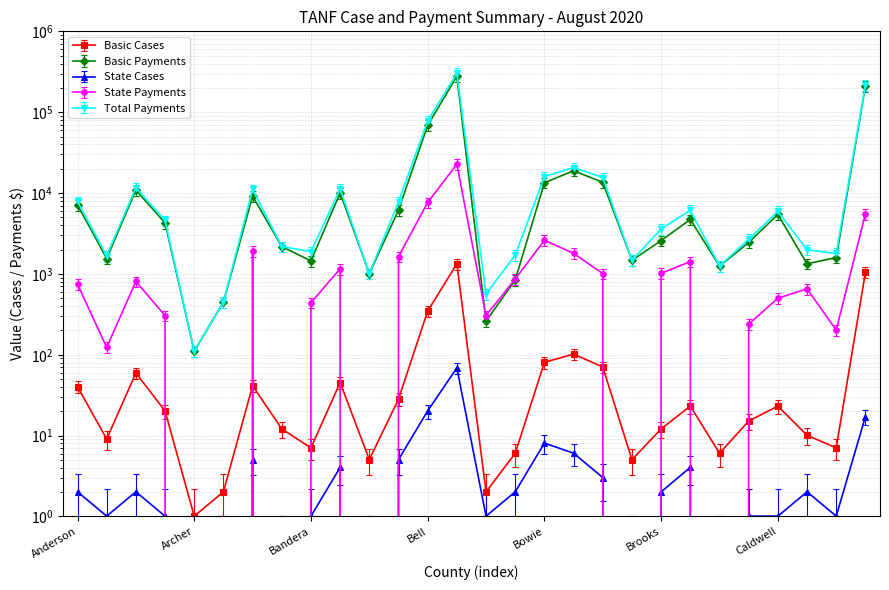

What is the average value of the Basic Payments series?

24298.9